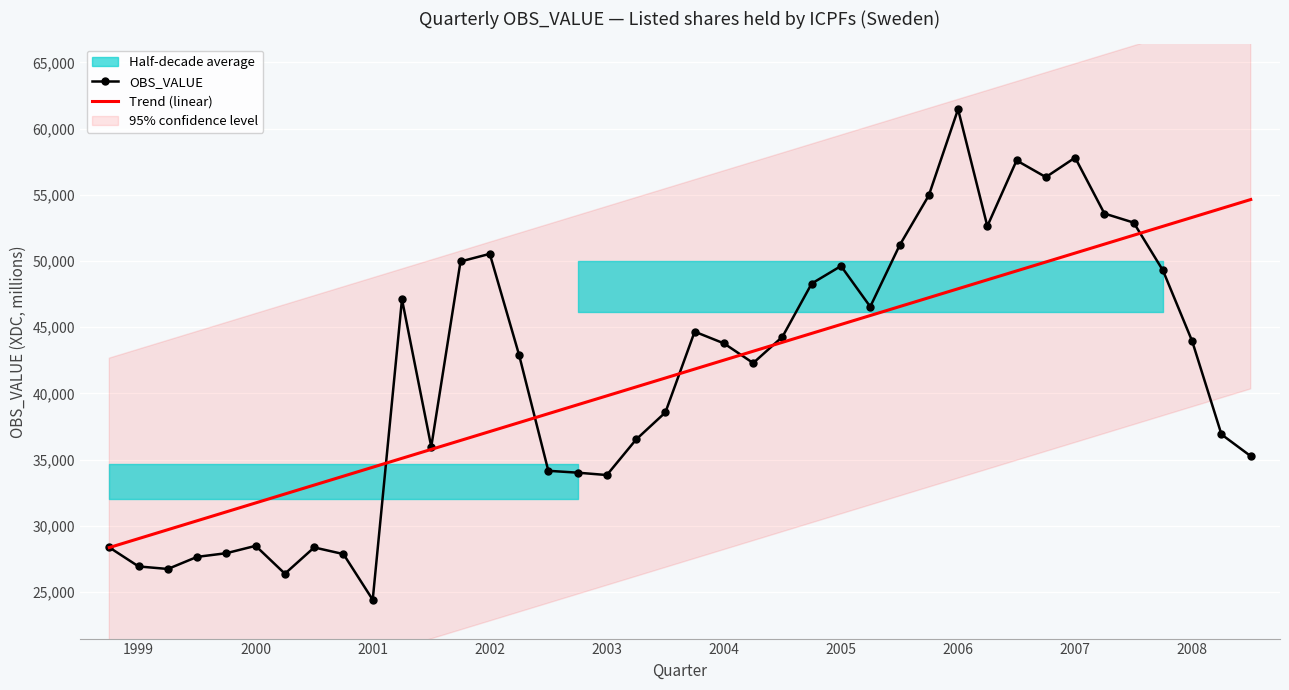

Rank the series by their average value, from highest to lowest.

Trend (linear), OBS_VALUE